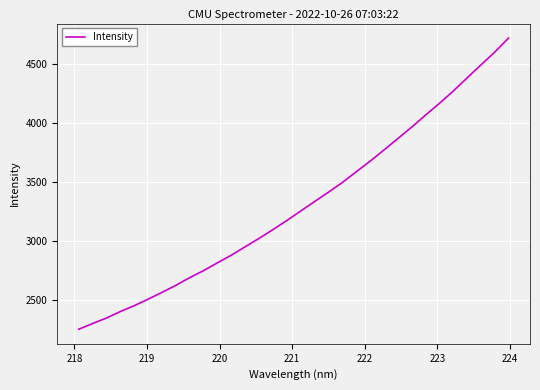

What is the smallest value displayed?

2251.9